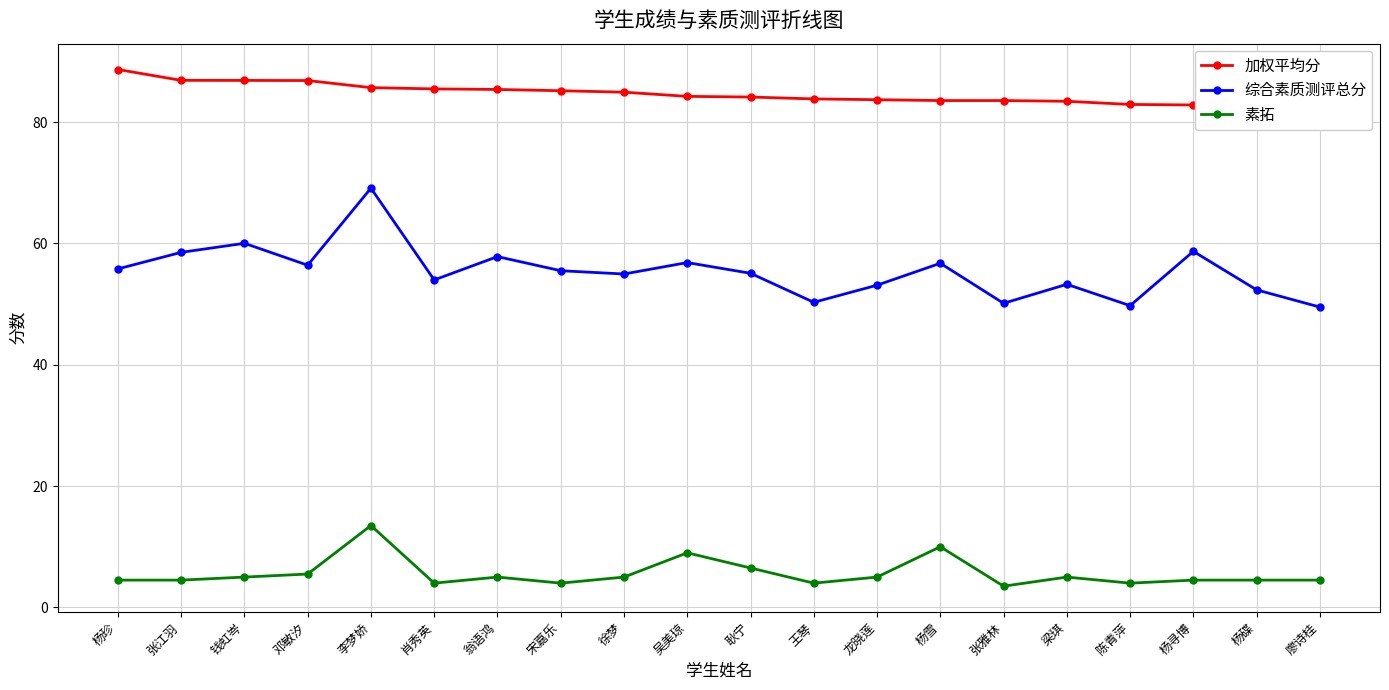

Reading left to right, extract all data points from this chart.

加权平均分: 88.7	86.9	86.9	86.9	85.7	85.5	85.4	85.2	84.9	84.2	84.1	83.8	83.7	83.6	83.6	83.4	82.9	82.8	82.6	82.5
综合素质测评总分: 55.8	58.5	60.0	56.4	69.1	54.0	57.8	55.5	55.0	56.9	55.1	50.3	53.1	56.7	50.1	53.3	49.8	58.7	52.3	49.5
素拓: 4.5	4.5	5.0	5.5	13.5	4.0	5.0	4.0	5.0	9.0	6.5	4.0	5.0	10.0	3.5	5.0	4.0	4.5	4.5	4.5